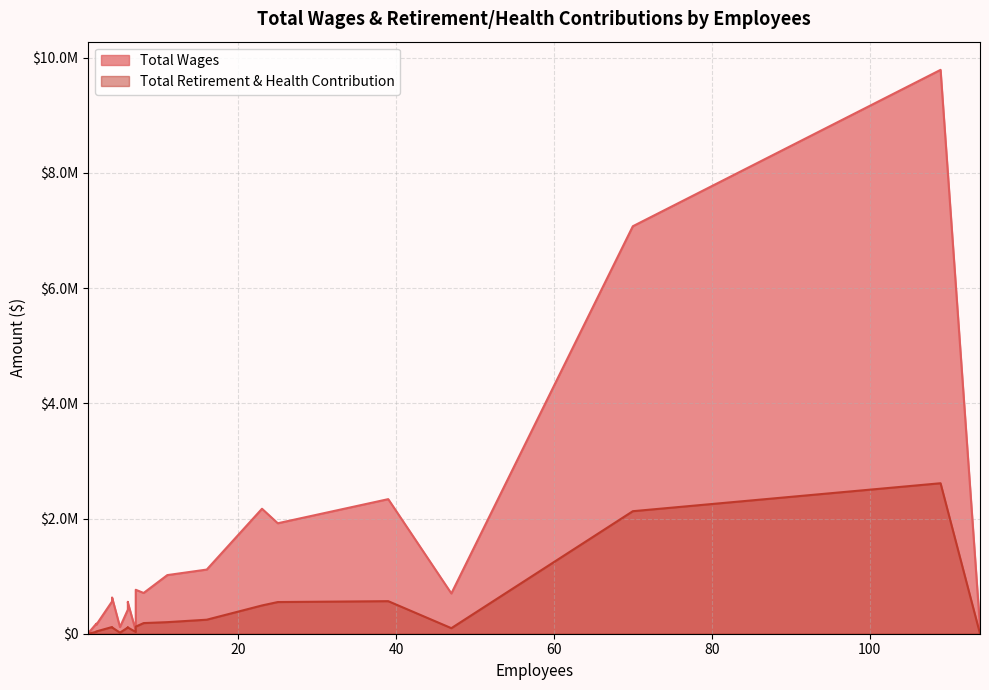

True or false: Total Wages and Total Retirement & Health Contribution intersect in this chart.

False